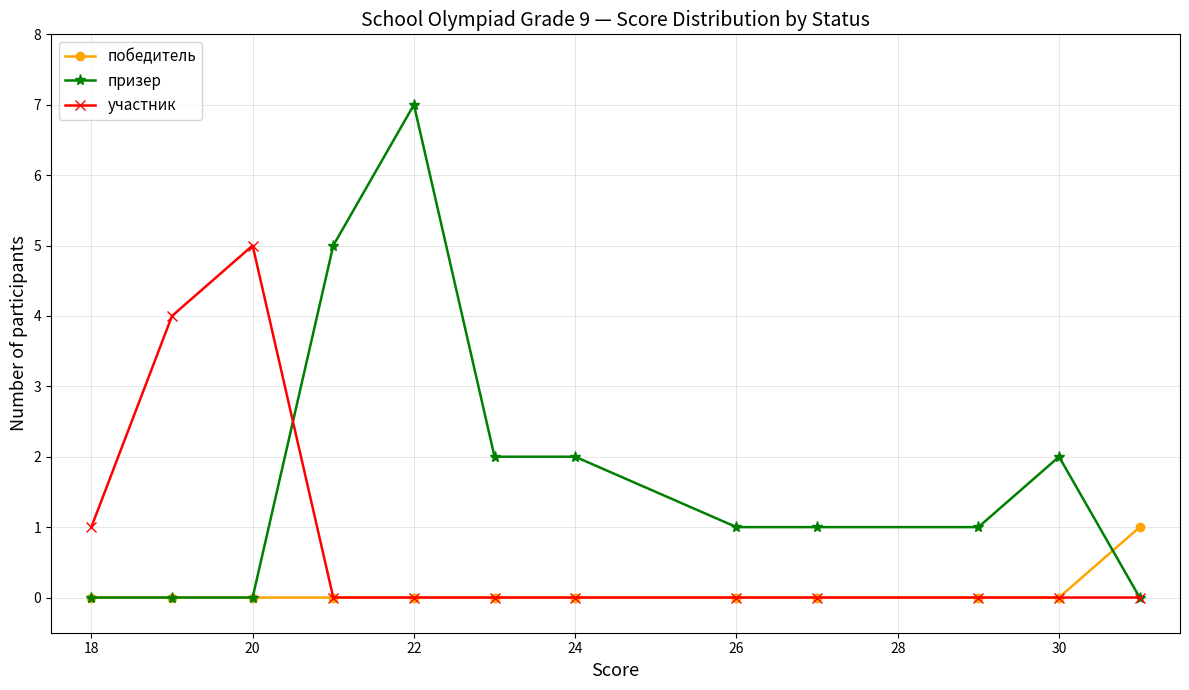

Which series has the largest total across all categories?

призер